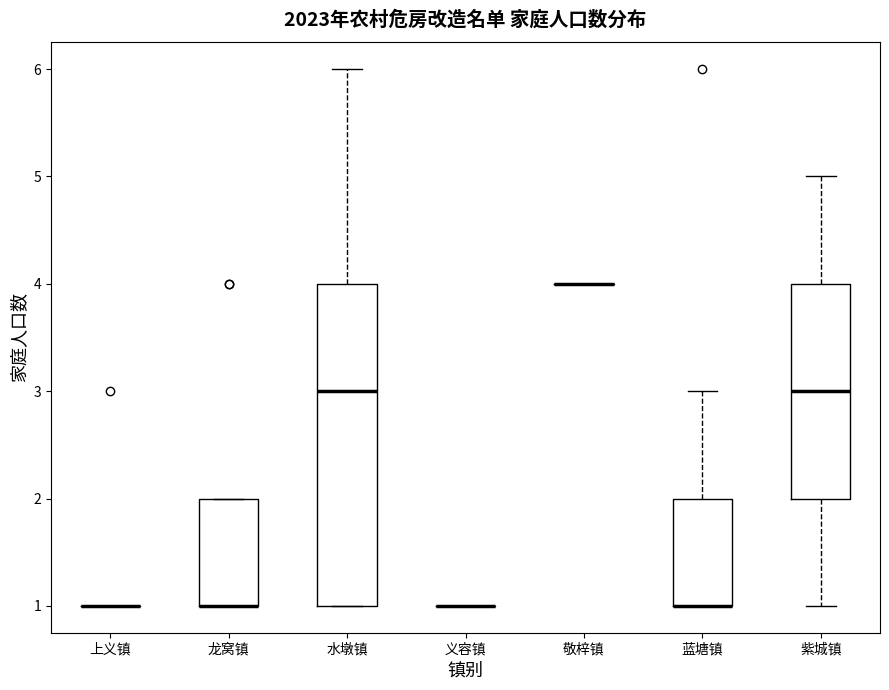

Reading left to right, read every box against the y-axis: the position of its median line, the range the box covers, and the ends of its whiskers. The values are not printed on the chart, so give them approximately, as read against the axis.

上义镇: box collapsed to a line at 1, whiskers 1 to 1
龙窝镇: median 1 (drawn on the box's lower edge), box 1 to 2, whiskers 1 to 2
水墩镇: median 3, box 1 to 4, whiskers 1 to 6
义容镇: box collapsed to a line at 1, whiskers 1 to 1
敬梓镇: box collapsed to a line at 4, whiskers 4 to 4
蓝塘镇: median 1 (drawn on the box's lower edge), box 1 to 2, whiskers 1 to 3
紫城镇: median 3, box 2 to 4, whiskers 1 to 5